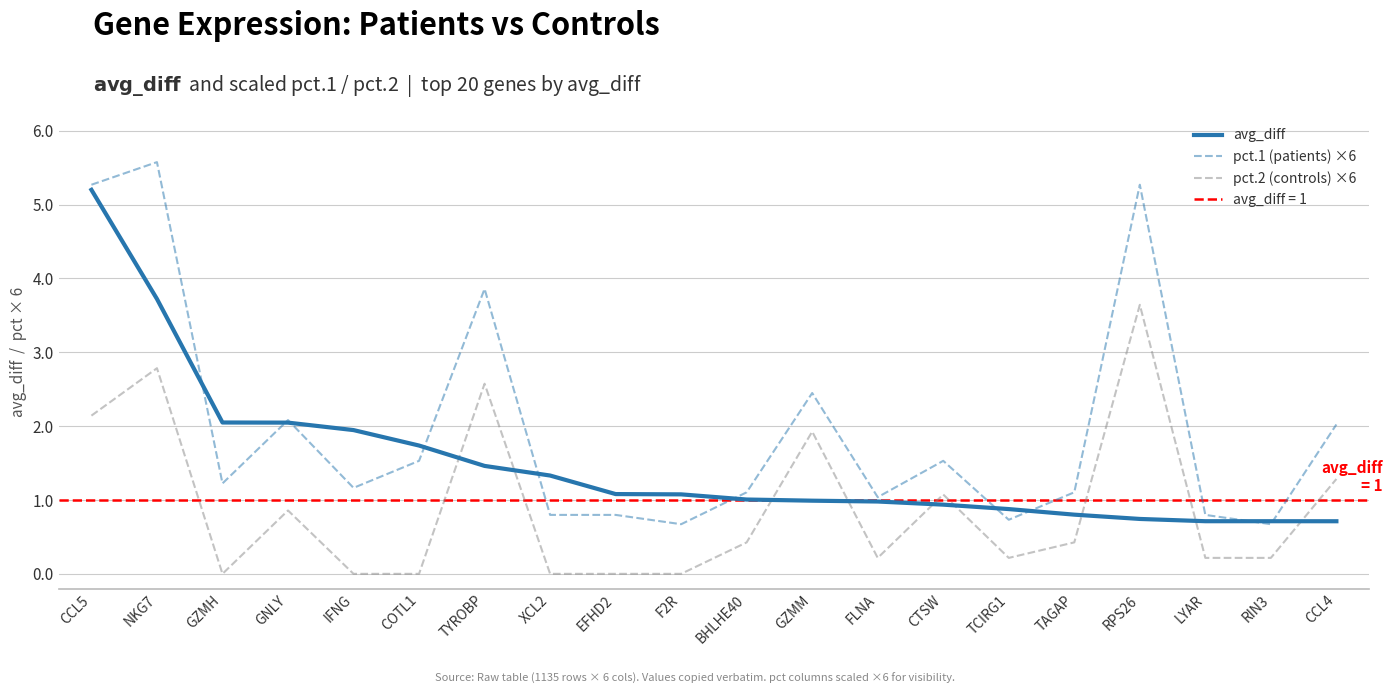

How many data points does each series have?

20